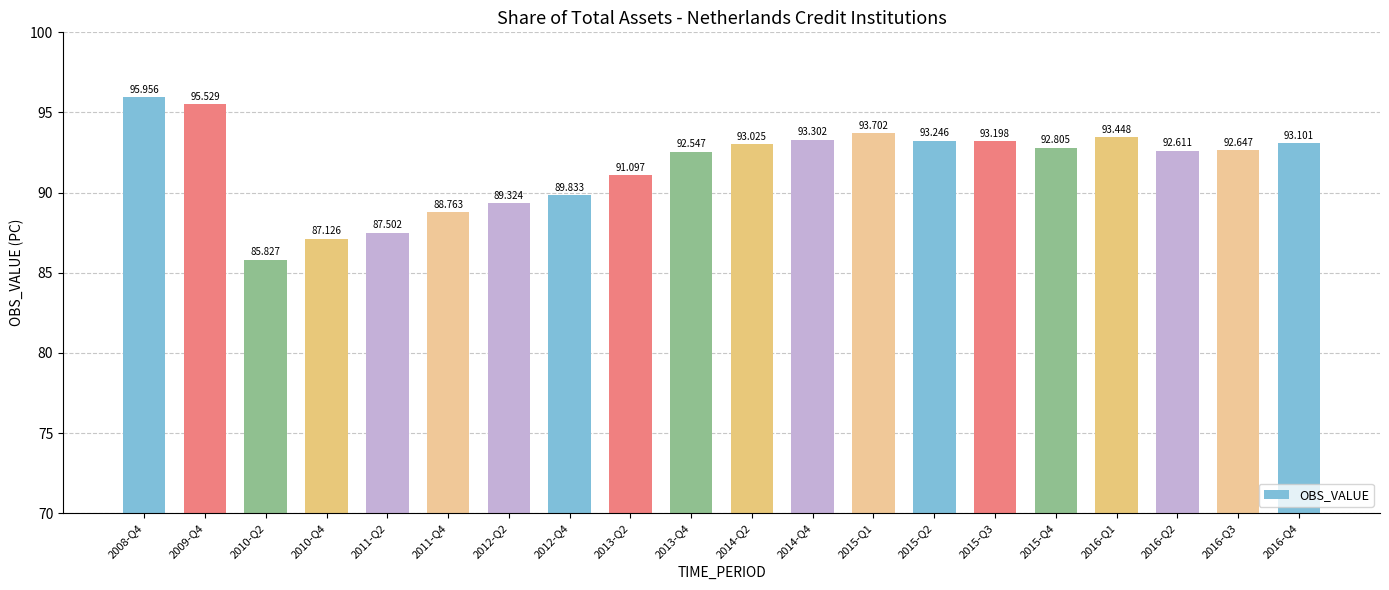

How many values are below 92?

7